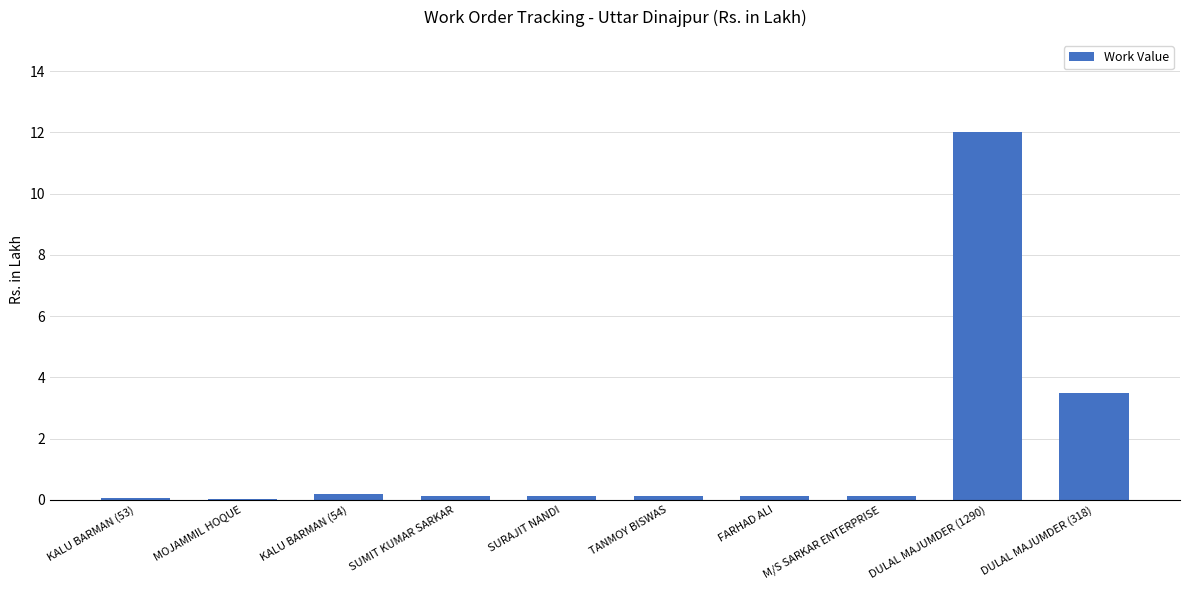

Is it true that the value at DULAL MAJUMDER (1290) is 17.8?

False